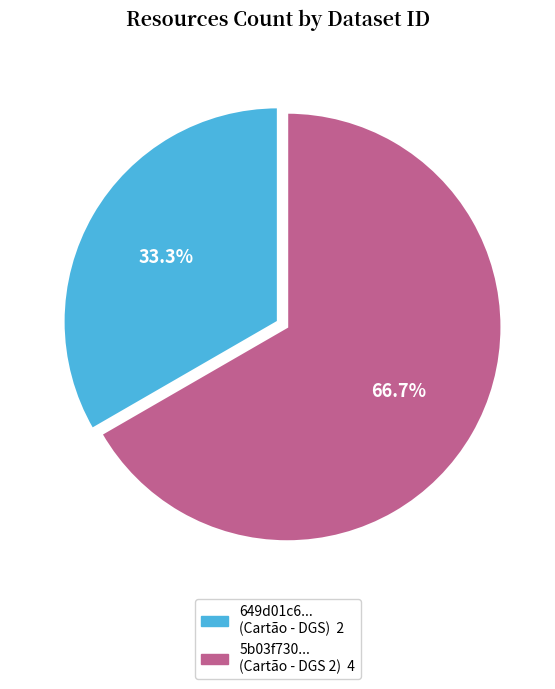

Does any single category account for the majority?

Yes